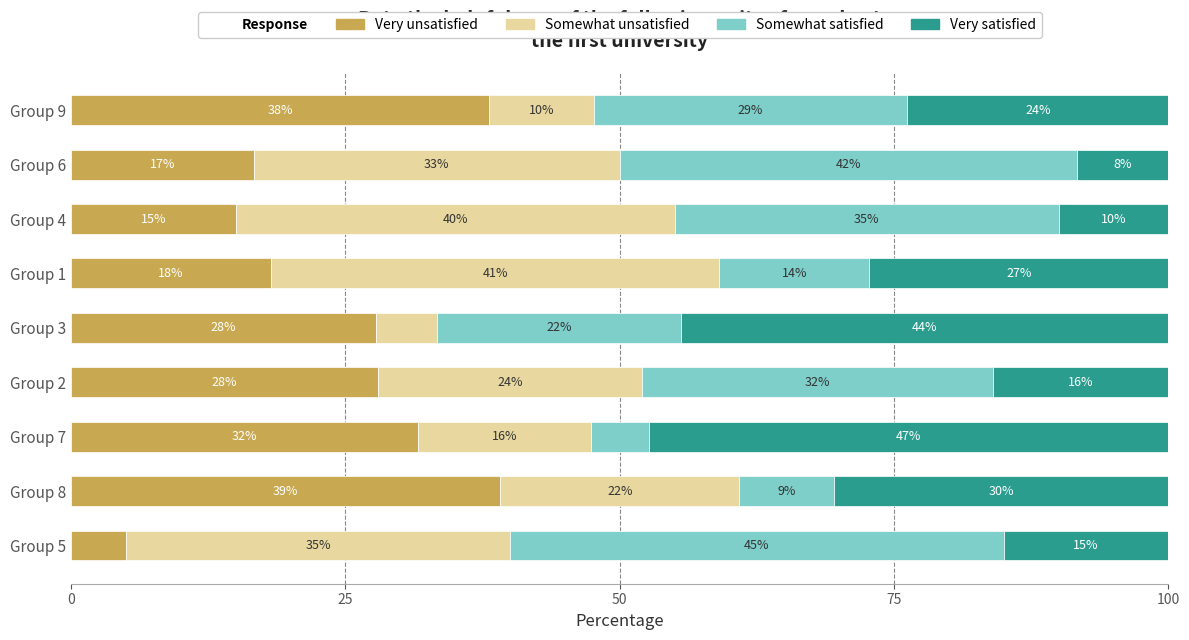

Where is Very unsatisfied nearest to the value 22?

Group 1